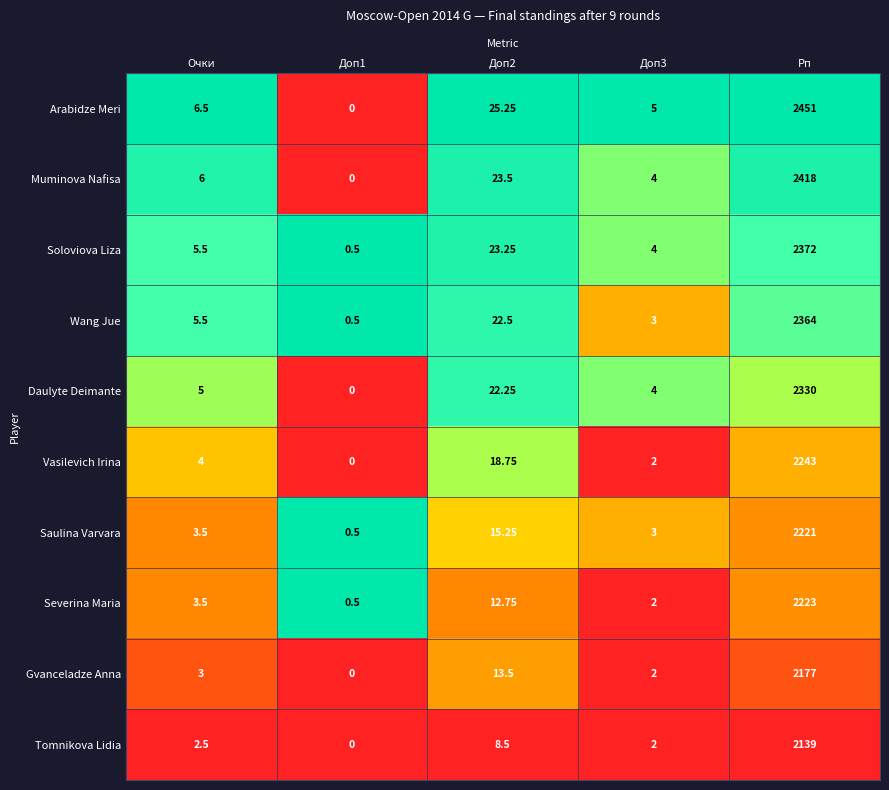

Which series has the largest range (max minus min)?

Arabidze Meri